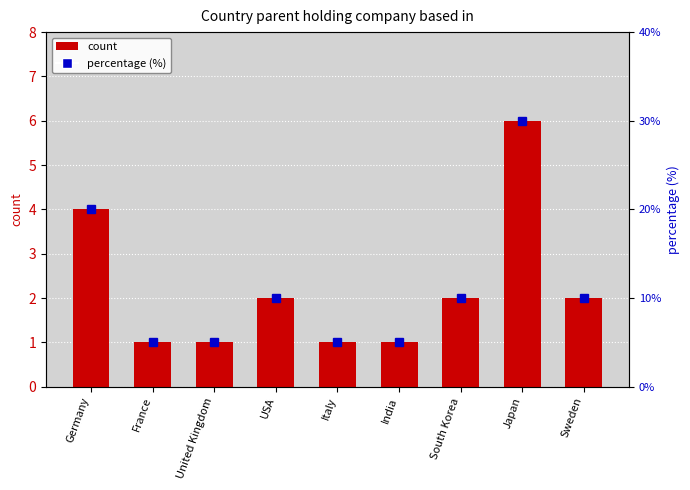

Which series has the largest total across all categories?

percentage (%)